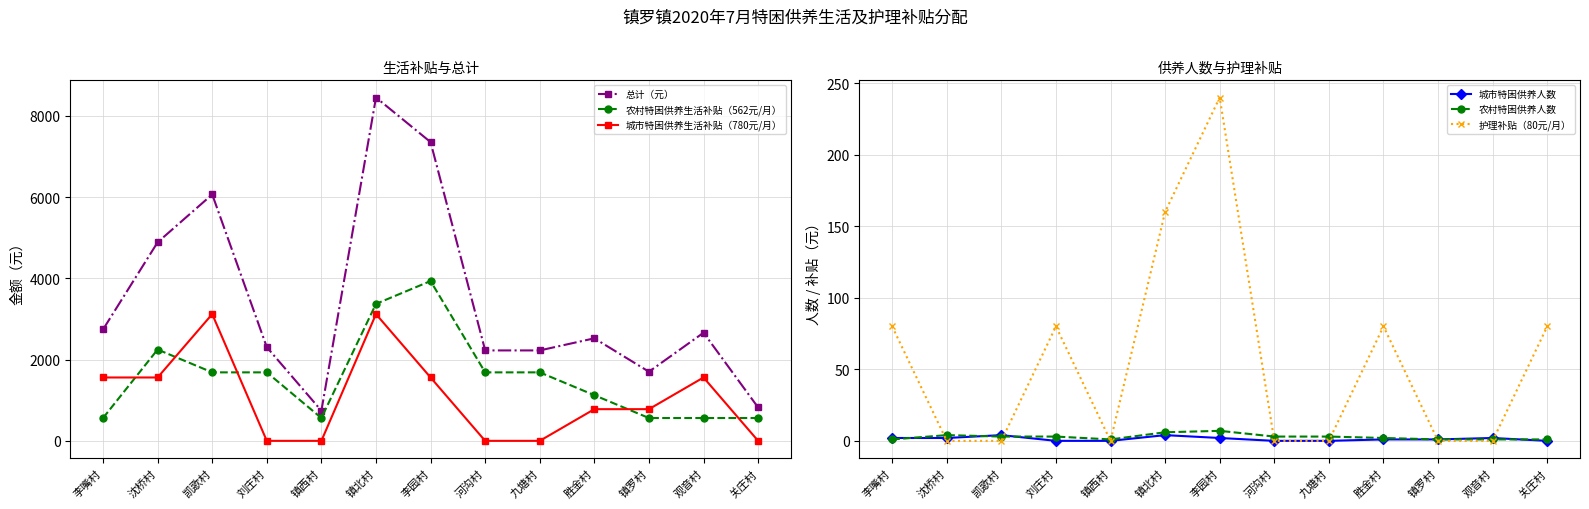

What is the difference between the maximum and minimum values in the 城市特困供养人数 series?

4